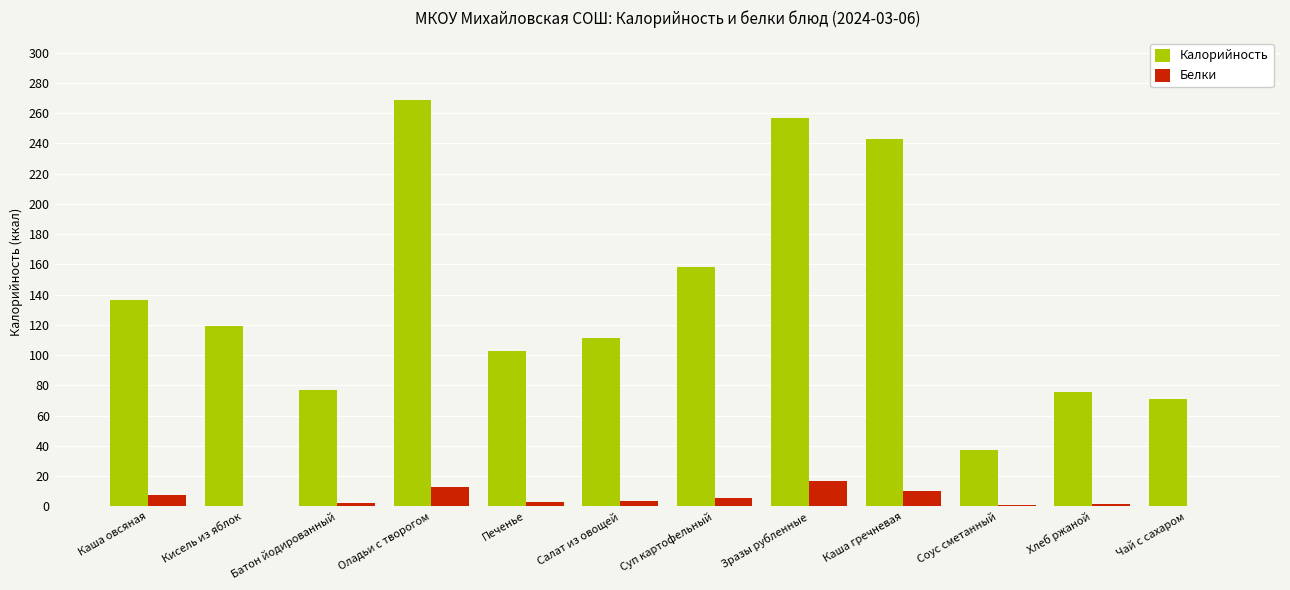

How many categories are shown in the chart?

12